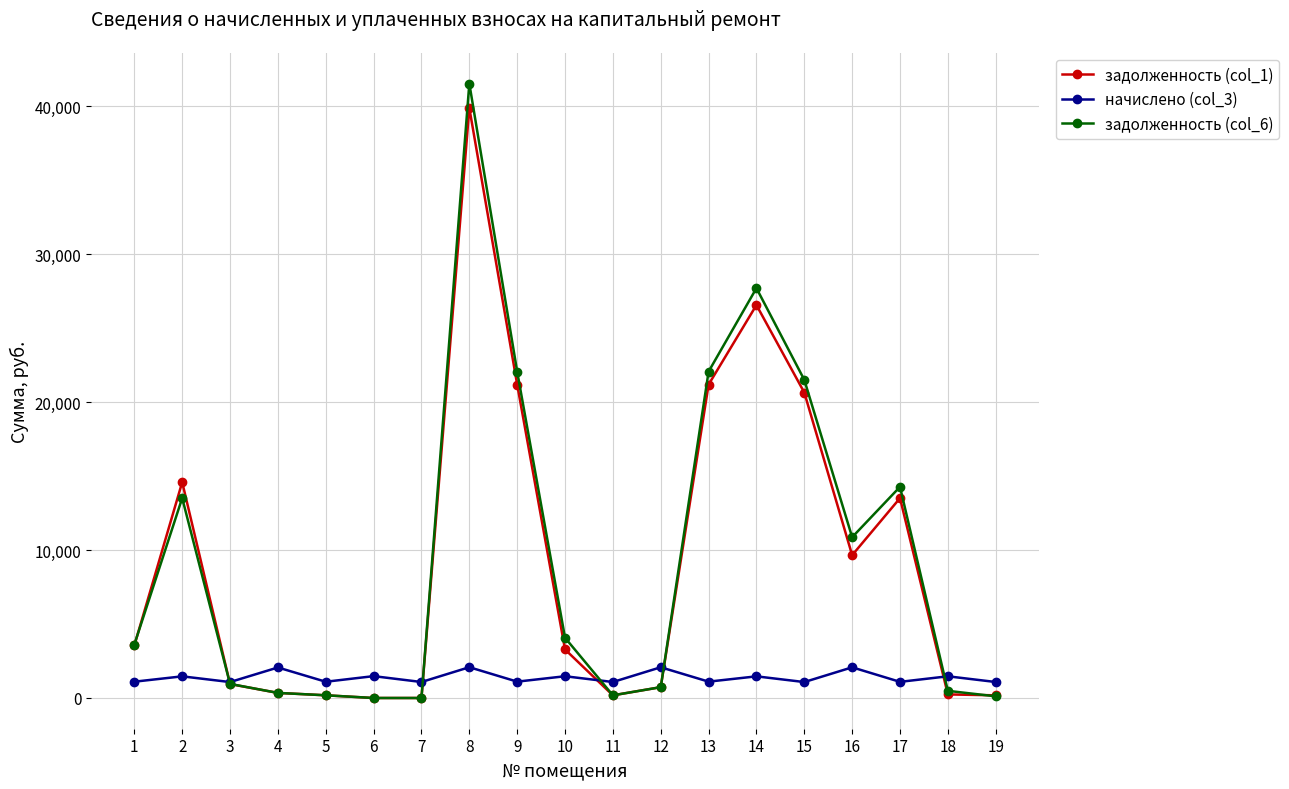

What is the total value across all series at 3?

2972.9